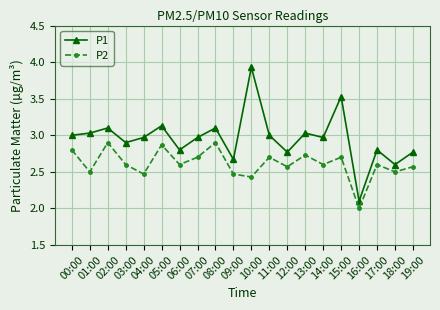

Where is the first local minimum for P2?

01:00